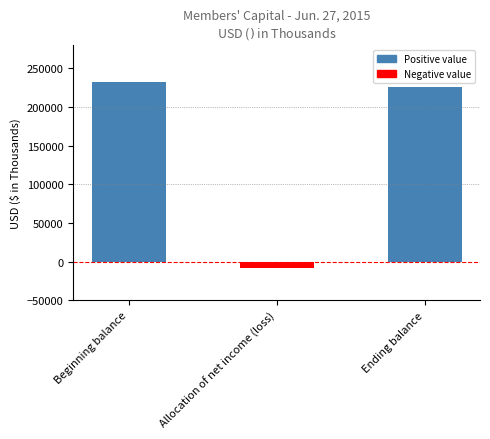

Does the chart contain stacked bars?

No